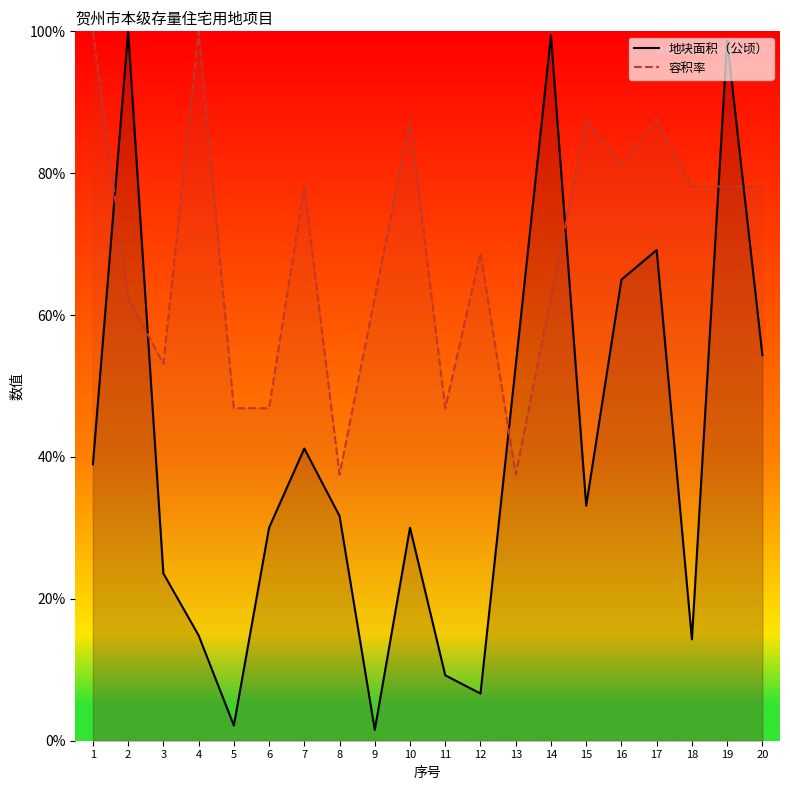

True or false: 容积率 has more than 0 points higher than both neighbors.

True